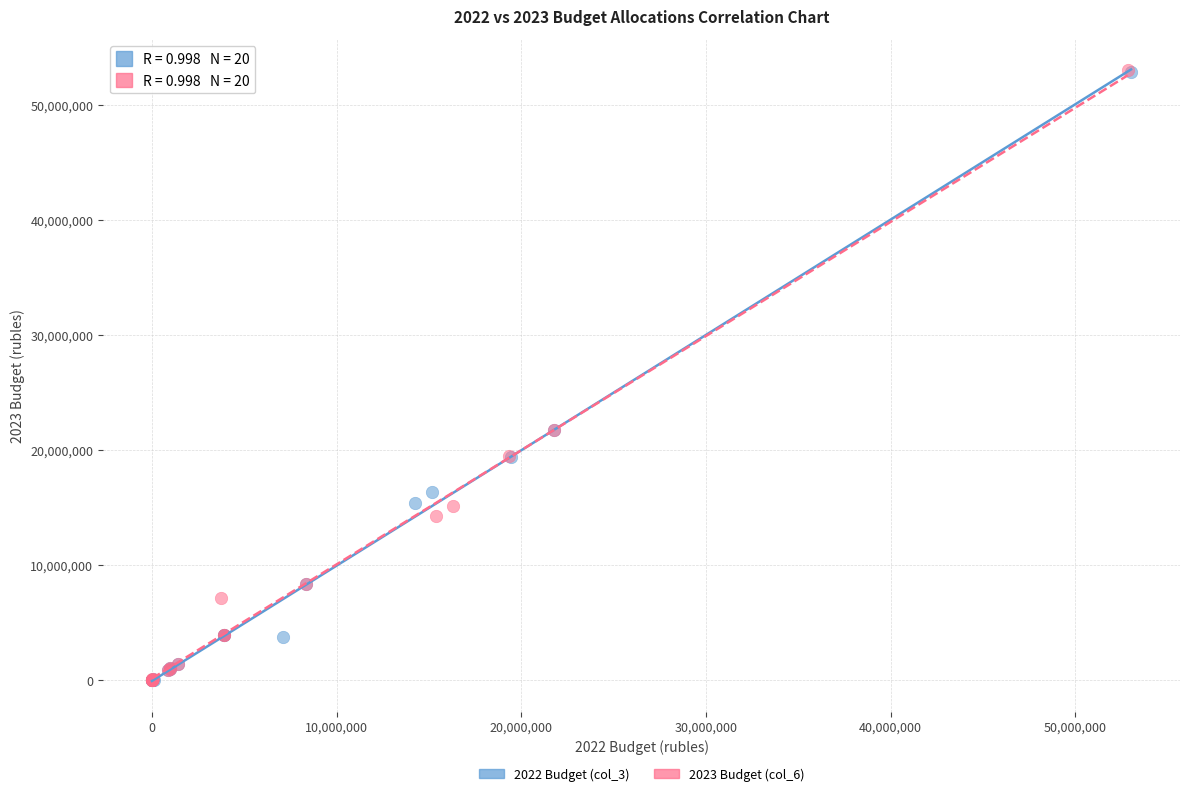

Which series has the widest spread of Y values?

2023 Budget (col_6)